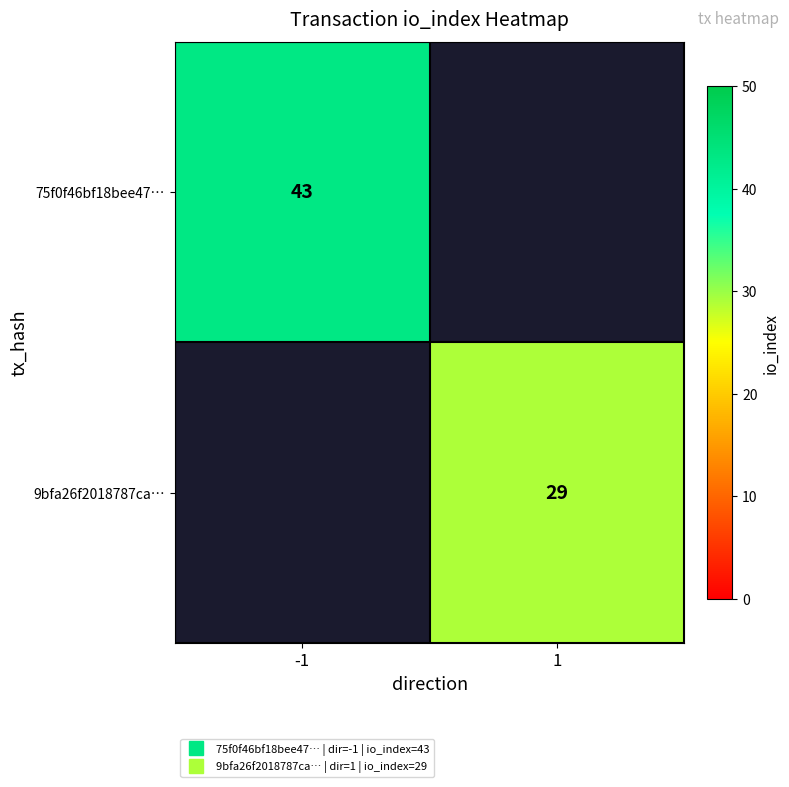

What value does the 75f0f46bf18bee47… series have at -1?

43.0